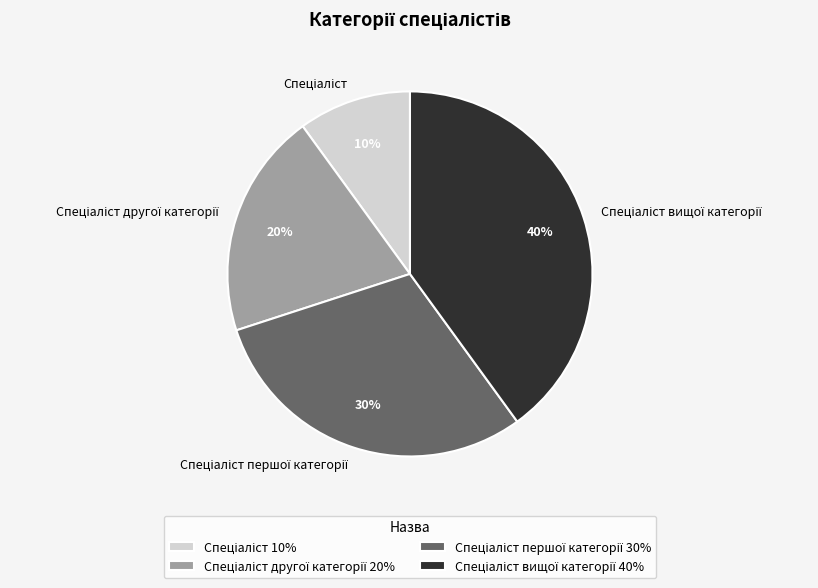

Count the number of slices in the pie.

4